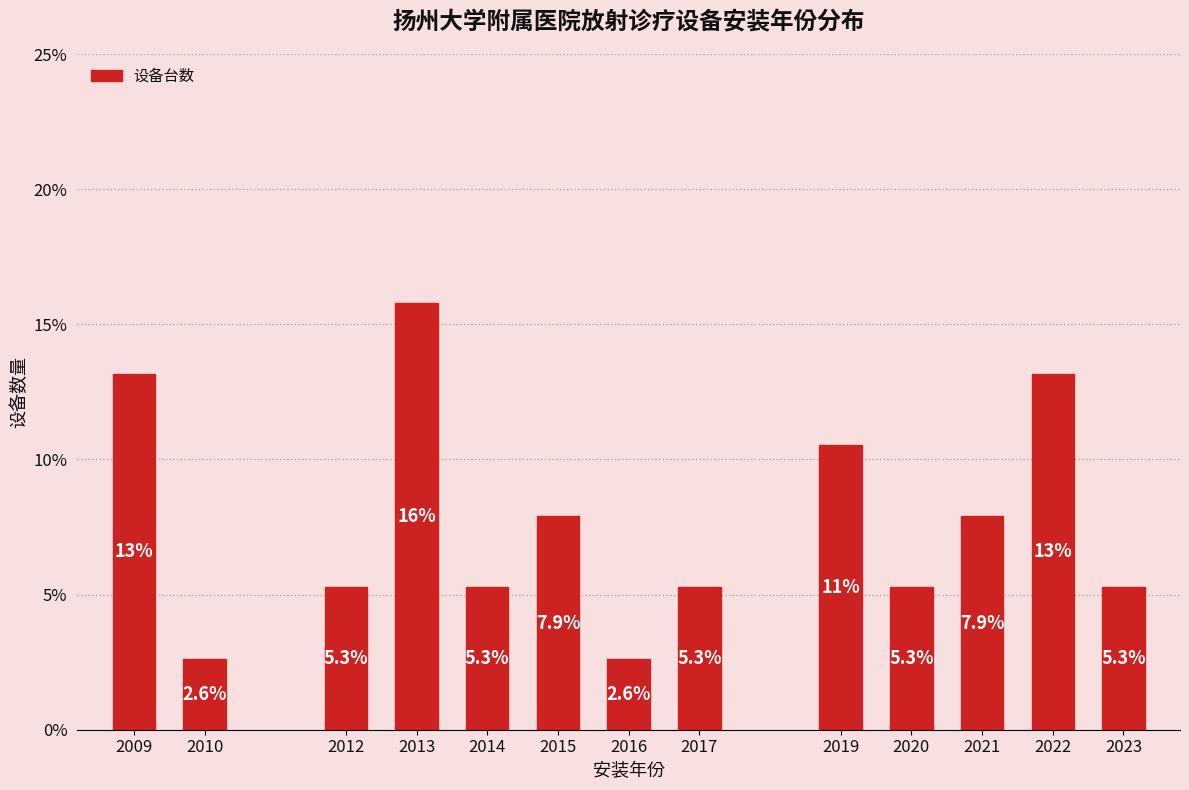

Reading left to right, list all the values displayed in this chart.

2009=13.2	2010=2.6	2012=5.3	2013=15.8	2014=5.3	2015=7.9	2016=2.6	2017=5.3	2019=10.5	2020=5.3	2021=7.9	2022=13.2	2023=5.3